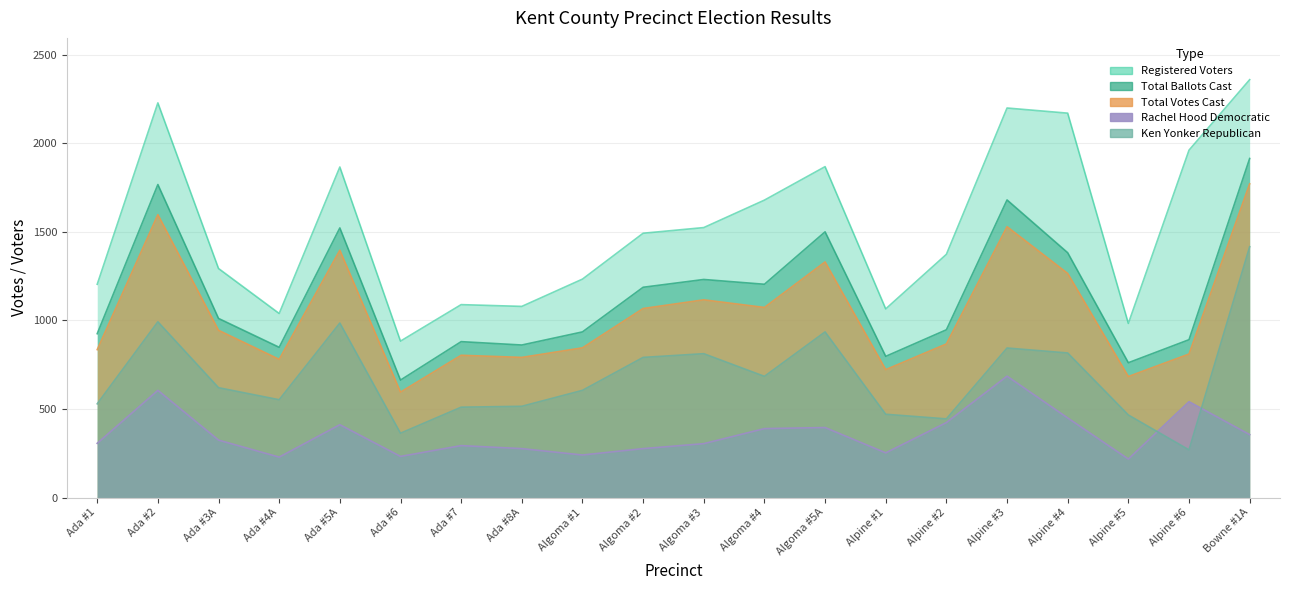

What is the greatest value displayed?

2359